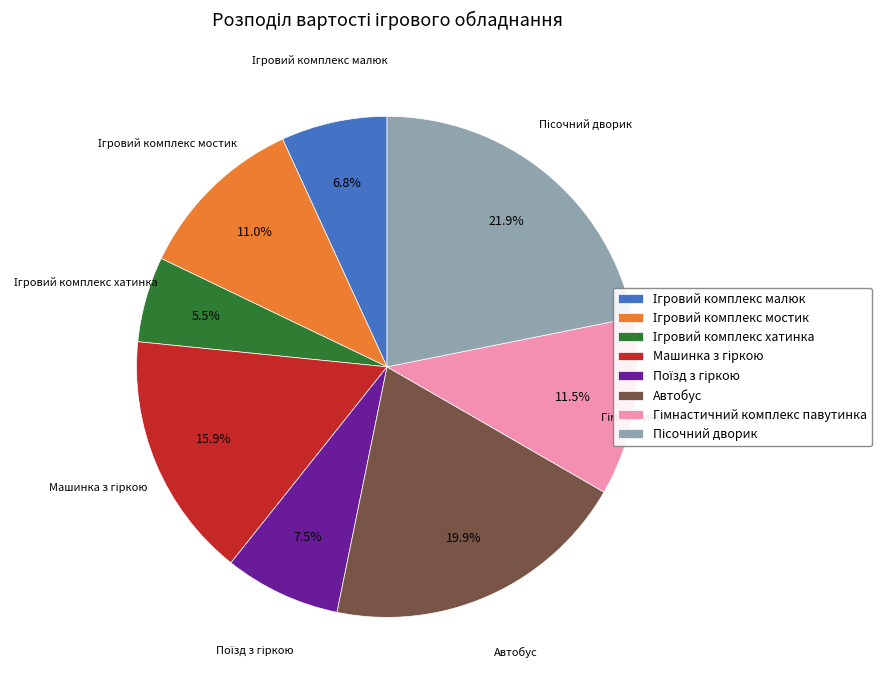

Does any single category account for the majority?

No